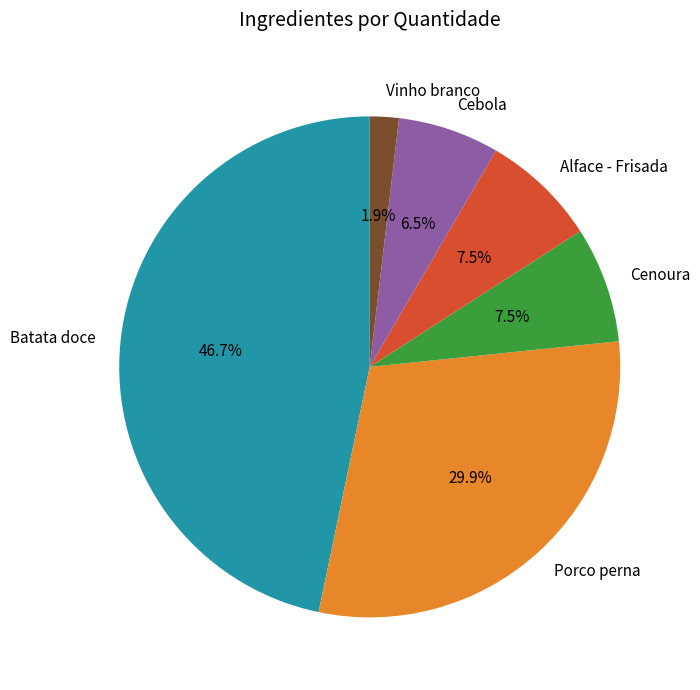

How much of the chart is everything except Cebola?

93.5%